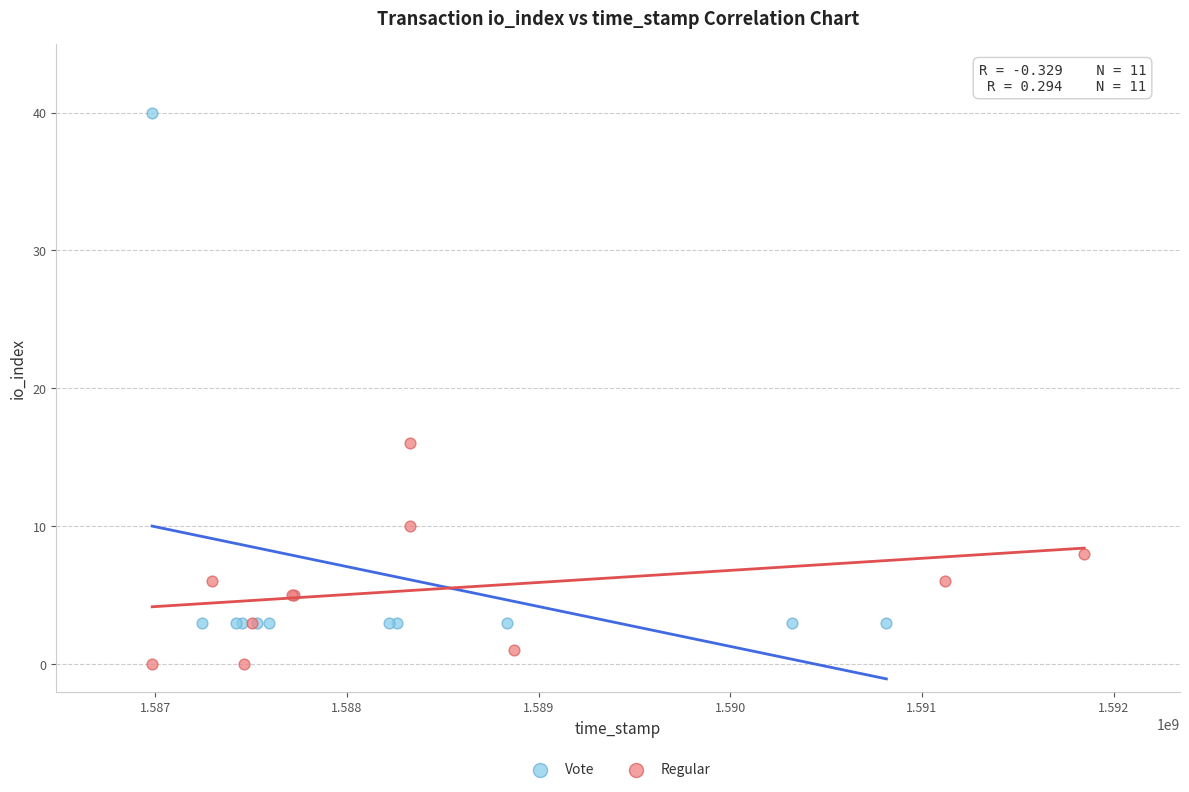

Which series contains the lowest Y value?

Regular